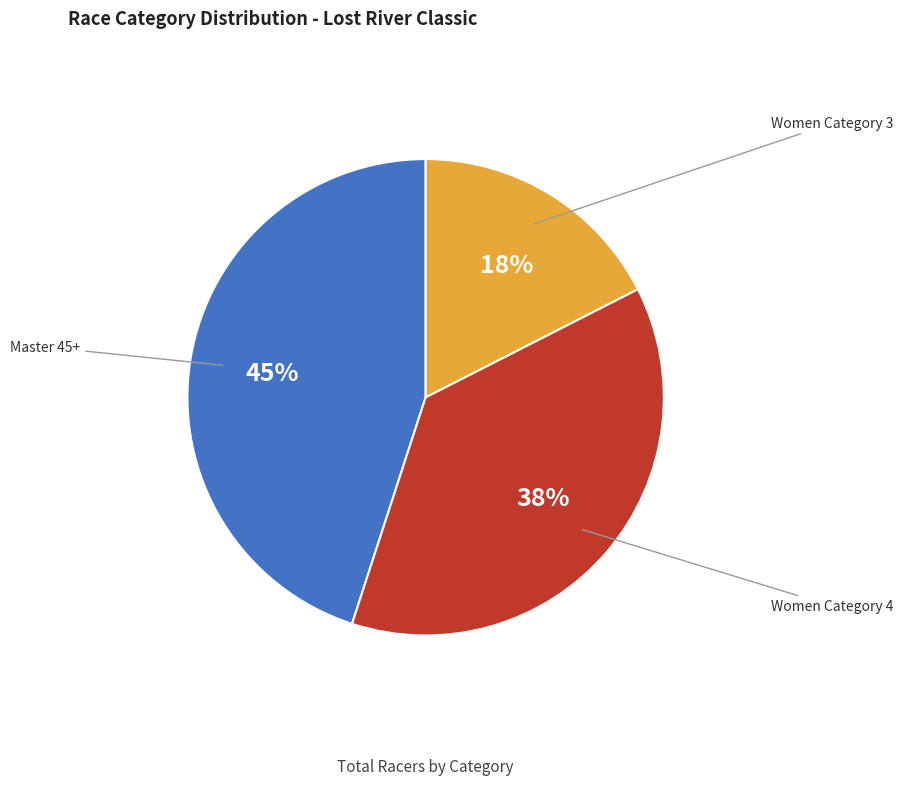

Which category has the smallest portion of the pie?

Women Category 3